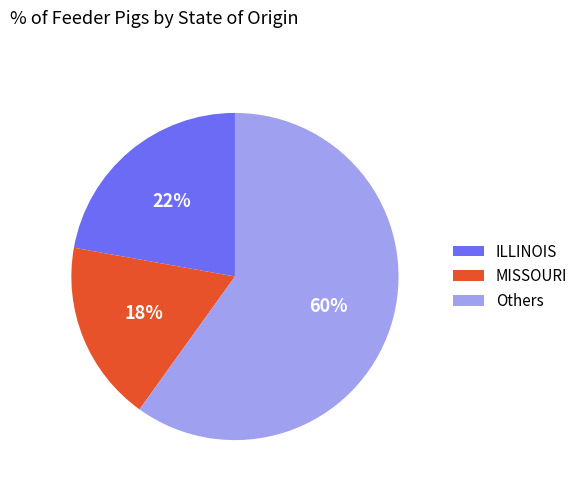

Combined, do Others and ILLINOIS account for over 50%?

Yes